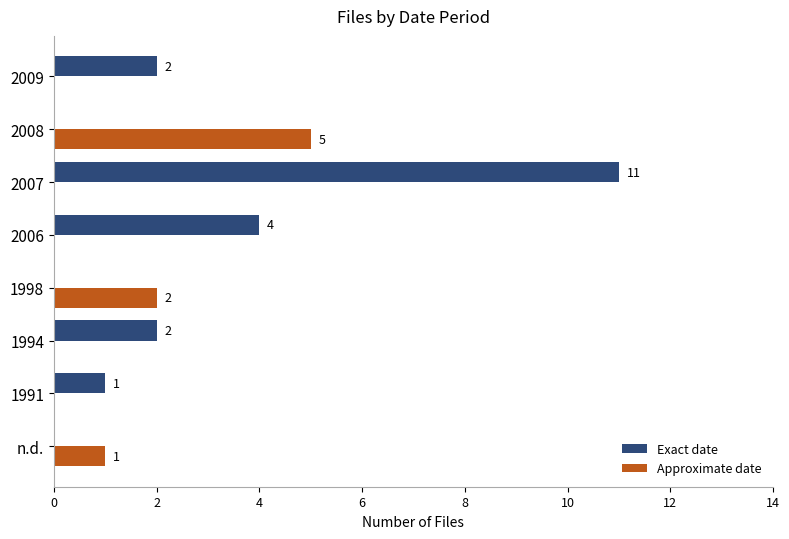

Which series has the largest total across all categories?

Exact date